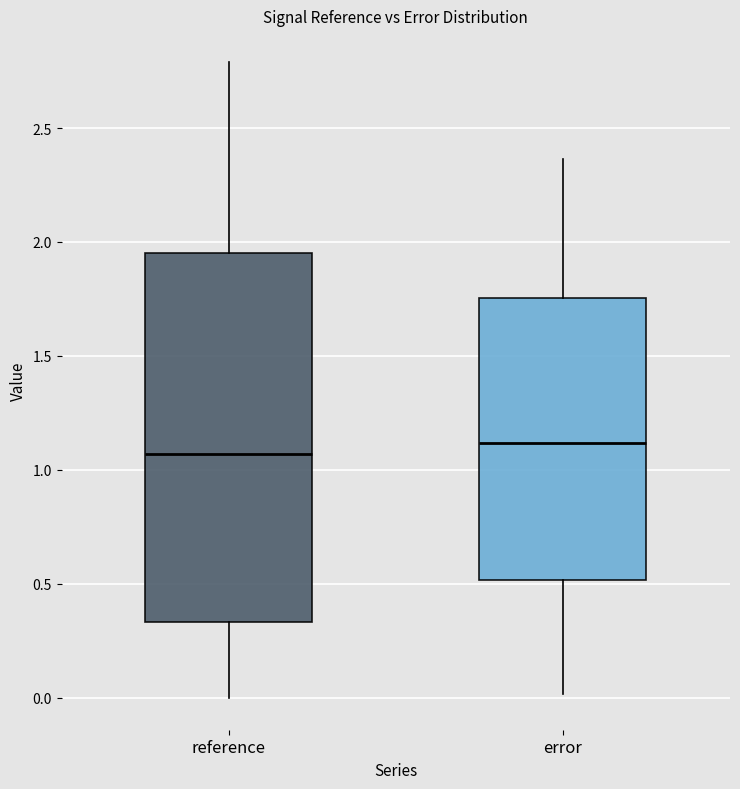

Which box is the tallest, from its lower edge to its upper edge?

reference